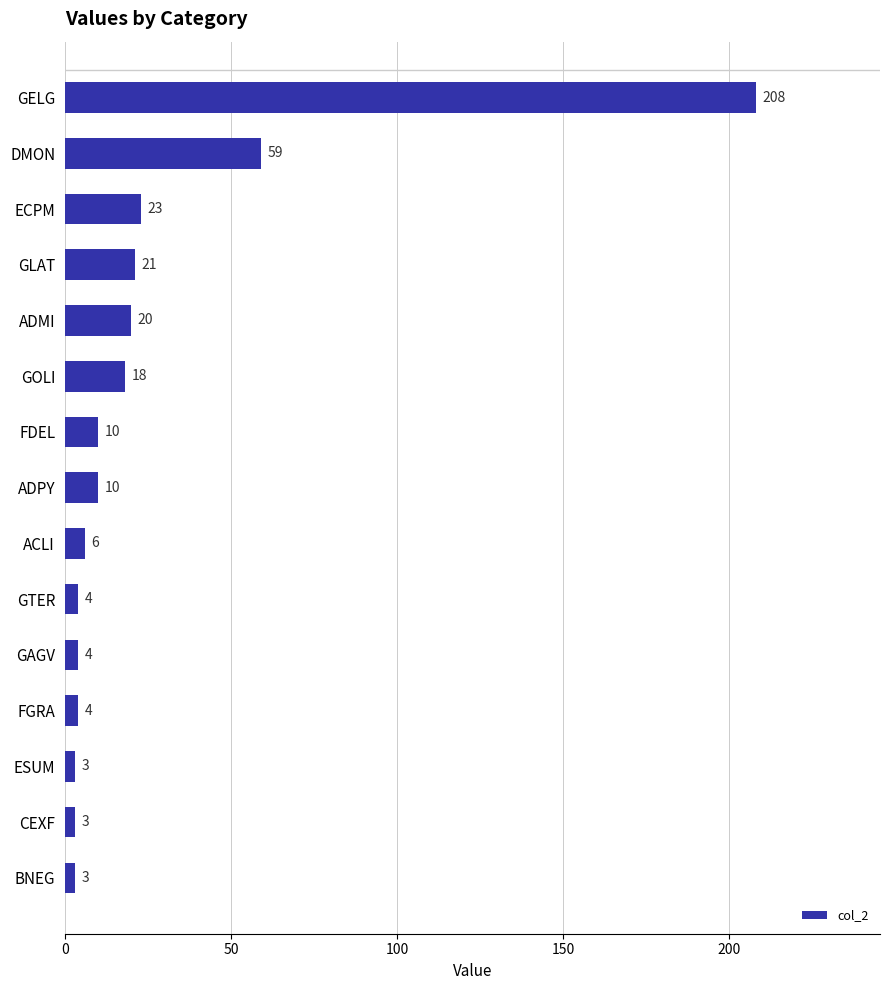

What is the ratio of the value at ADPY to the value at BNEG?

3.3